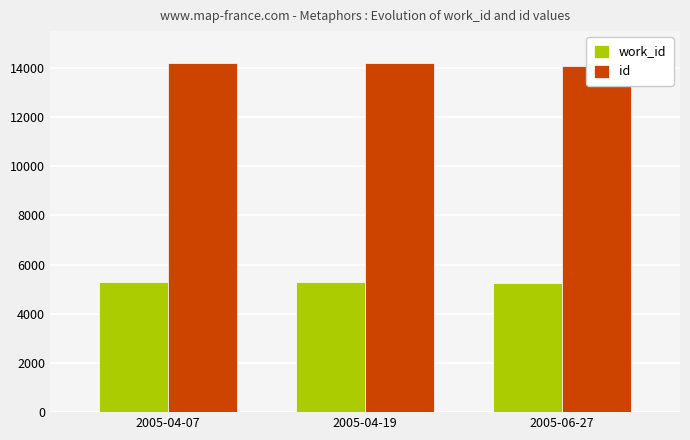

Which series has the widest spread of values?

id